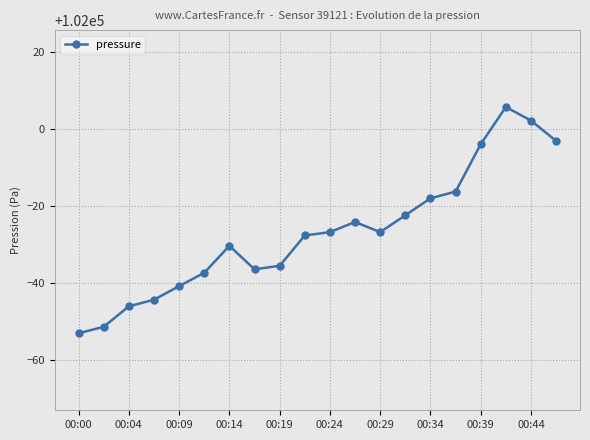

How many distinct data groups are displayed?

1